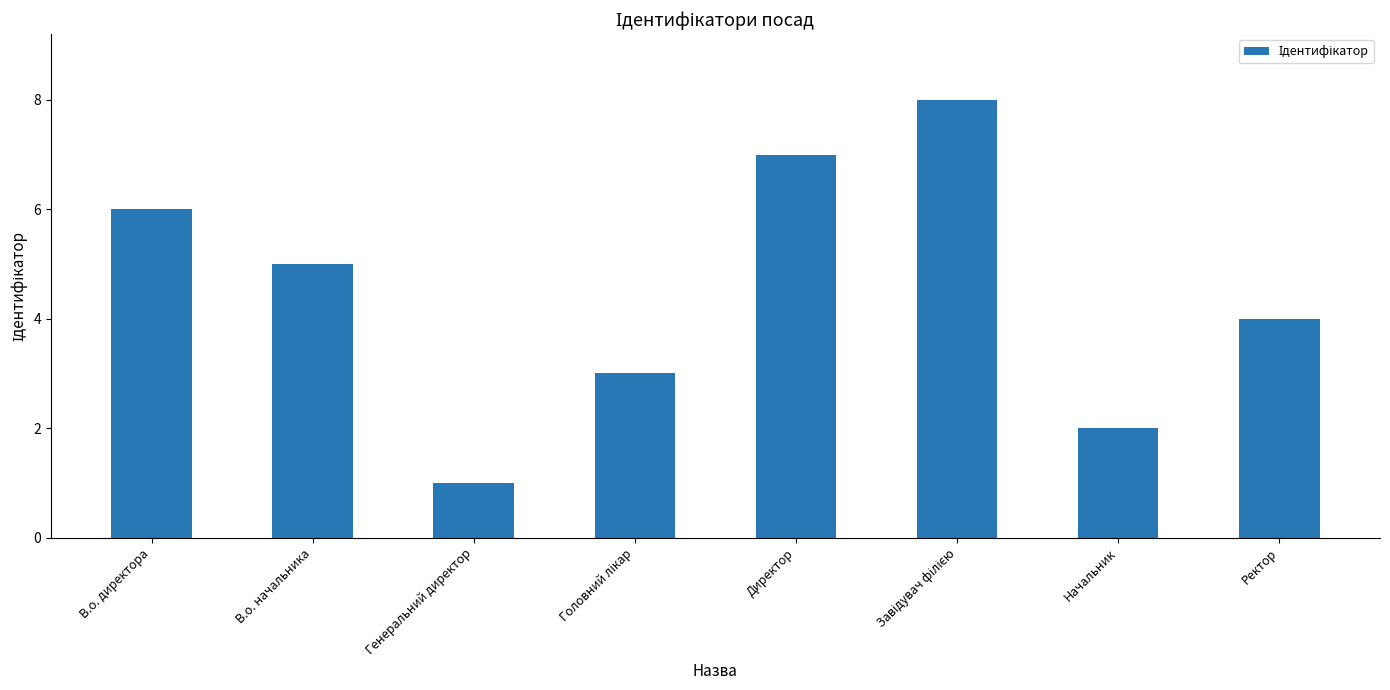

What is the ratio of the value at Директор to the value at В.о. начальника?

1.4